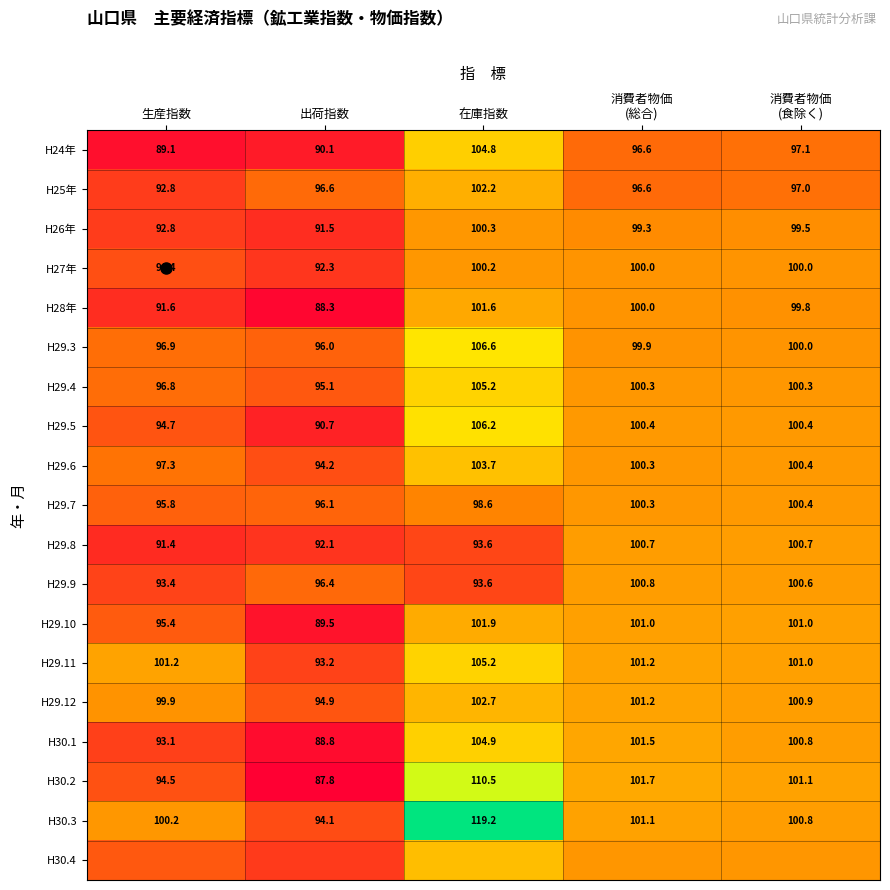

Rank the categories by H29.5 value from lowest to highest.

出荷指数, 生産指数, 消費者物価 (総合), 消費者物価 (食除く), 在庫指数